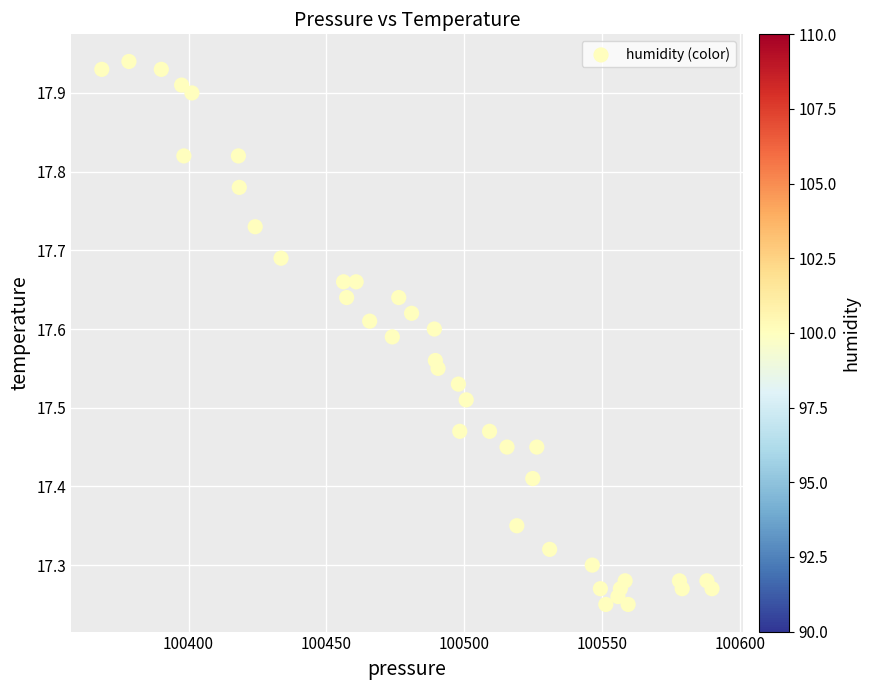

What is the range of X values (max minus min)?

221.4